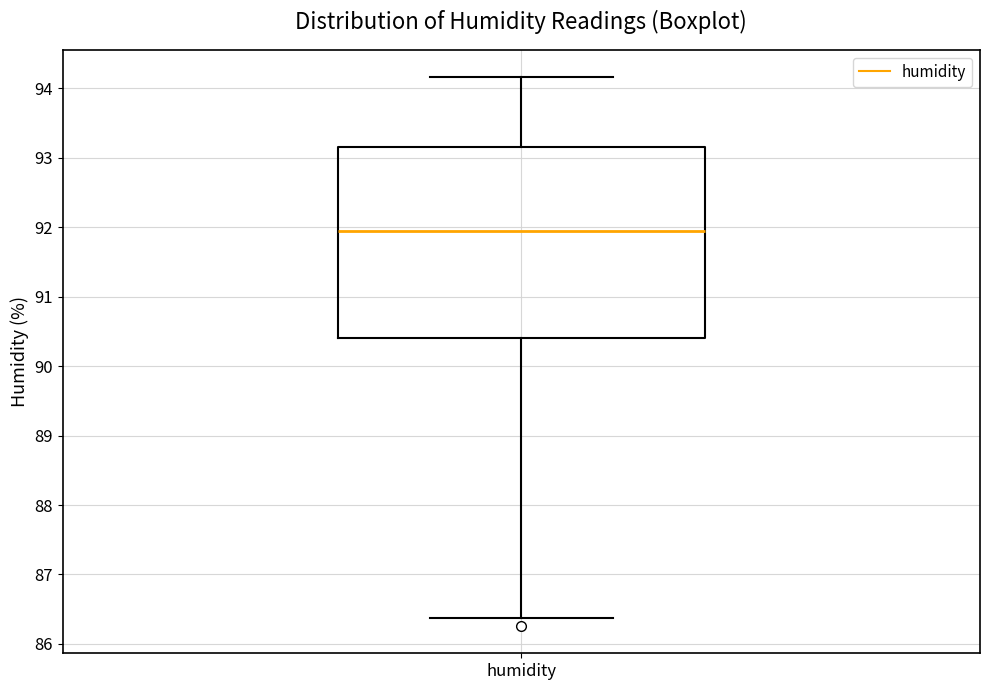

Transcribe this box plot: give where the median line is, the range the box spans, and where the two whiskers end, as read against the y-axis. The values are not printed on the chart, so give them approximately, as read against the axis.

median 92.0, box 90.4 to 93.2, whiskers 86.4 to 94.2